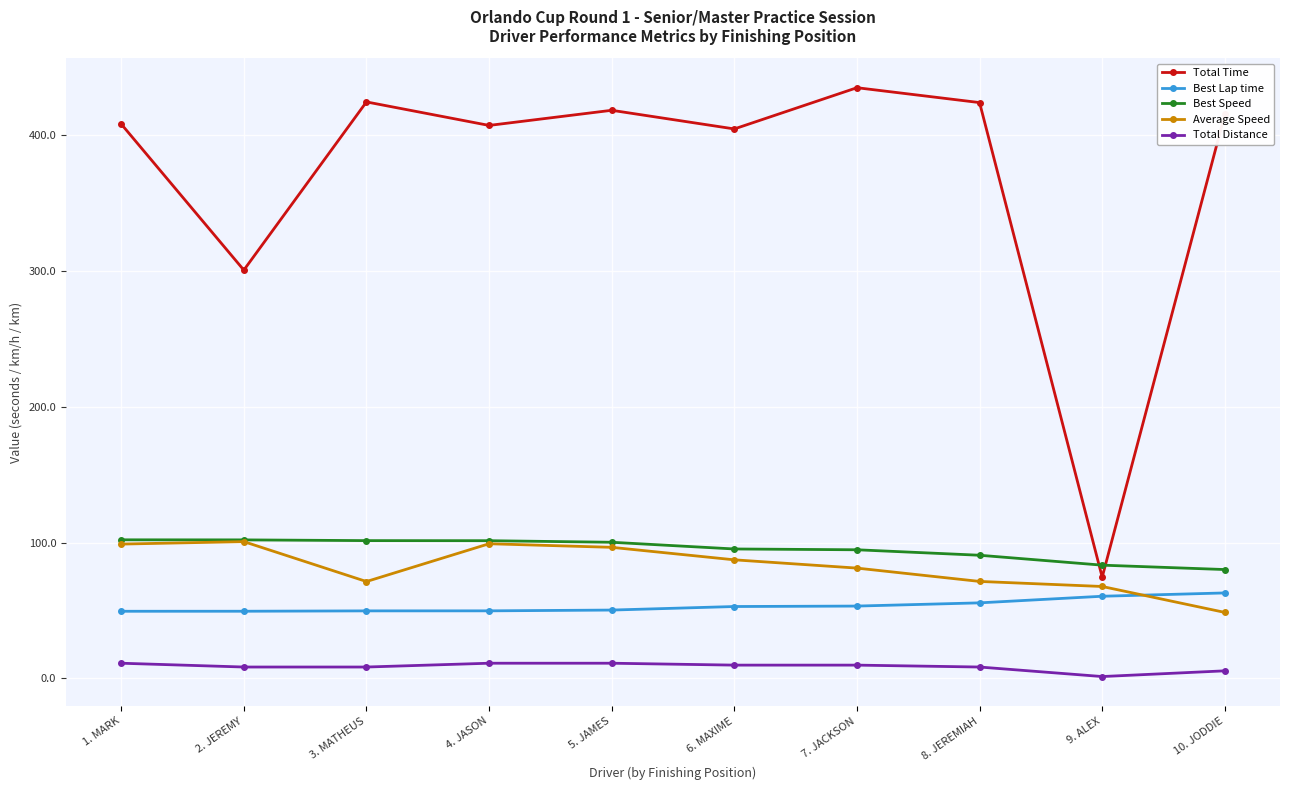

Is this an area chart (filled region under the line)?

No